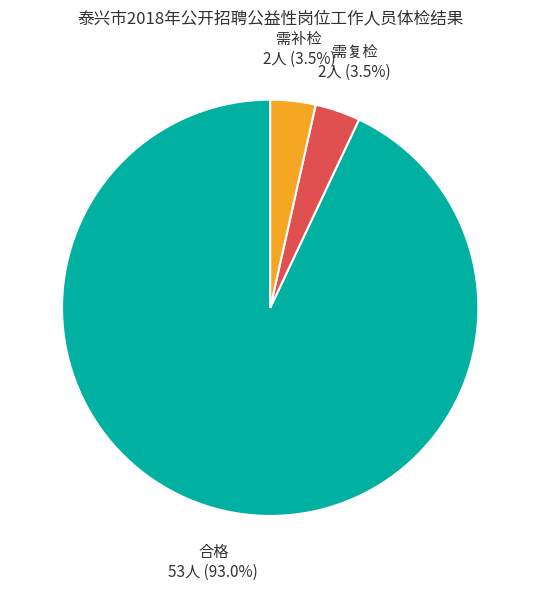

Between 合格 and 需复检, which is larger?

合格